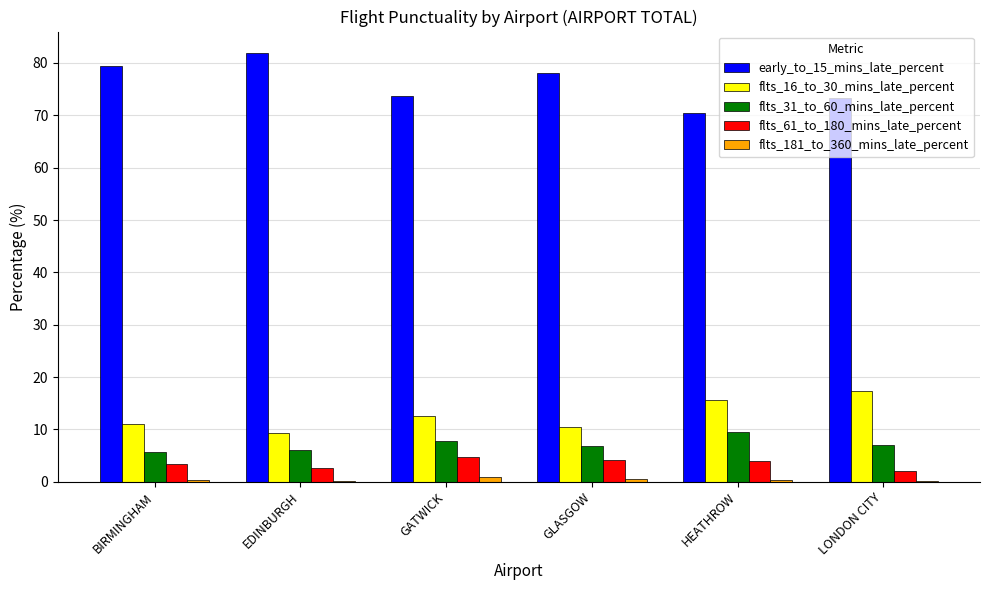

The flts_181_to_360_mins_late_percent series shows 0.1 at LONDON CITY. True or false?

True